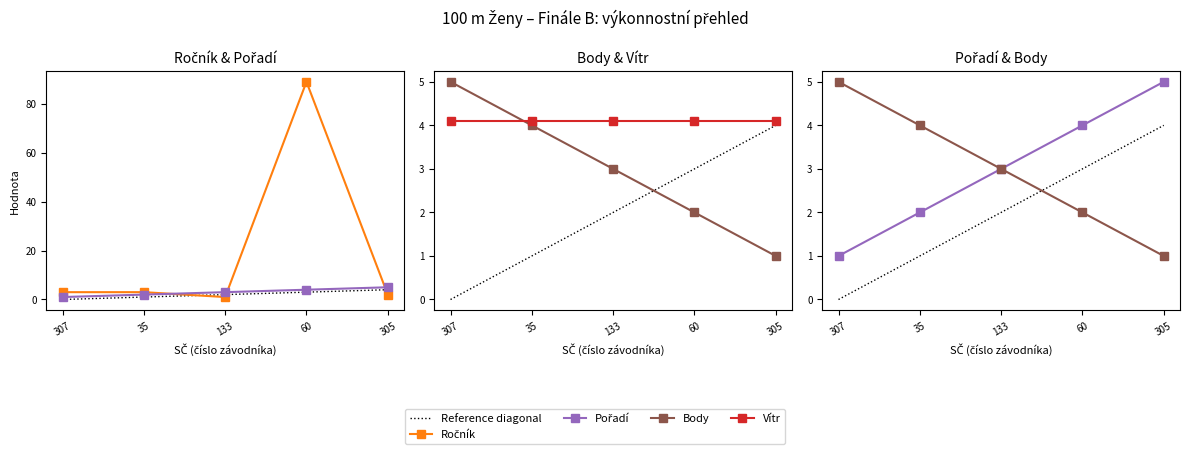

At which category is the sum across all series the highest?

60